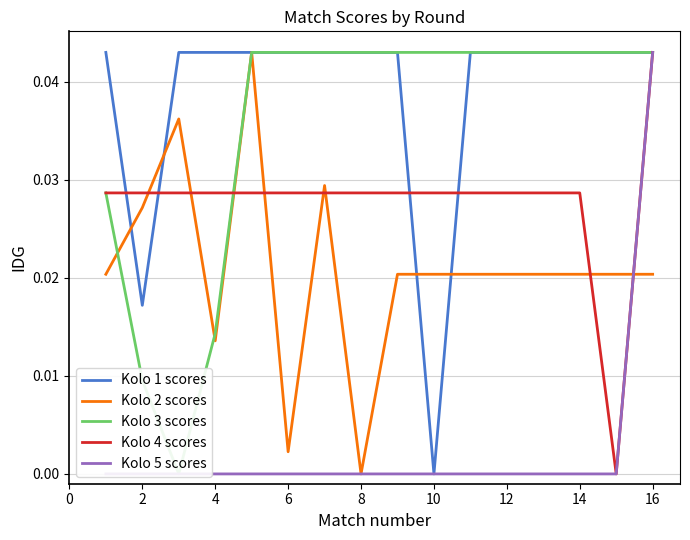

True or false: Kolo 4 scores and Kolo 2 scores intersect in this chart.

True